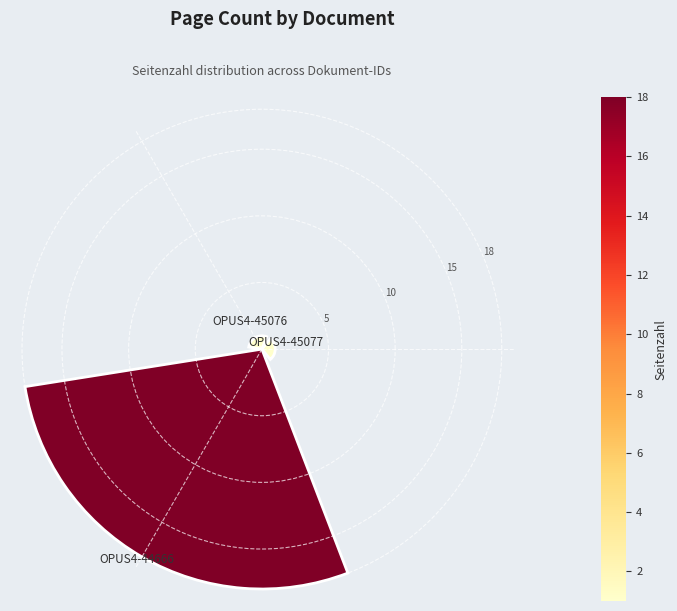

What is the value of the 2nd bar from the left?

1